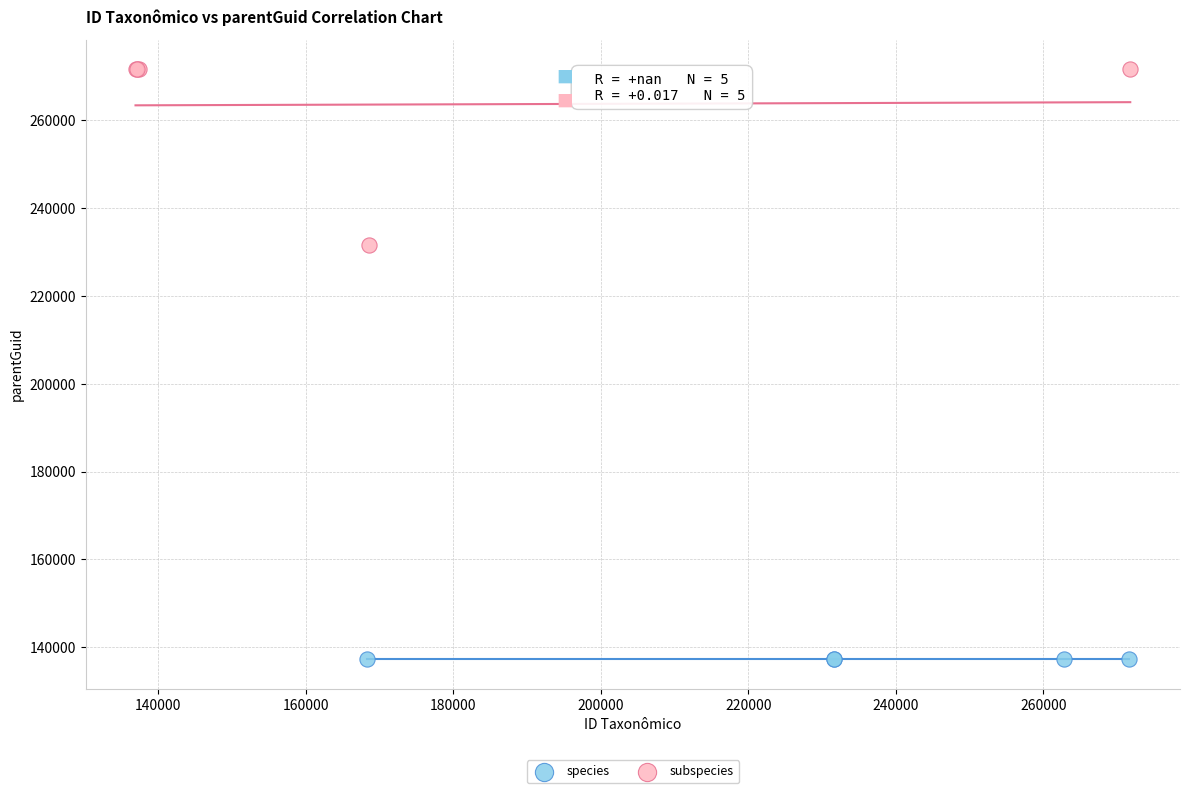

Which series reaches the maximum Y coordinate?

subspecies